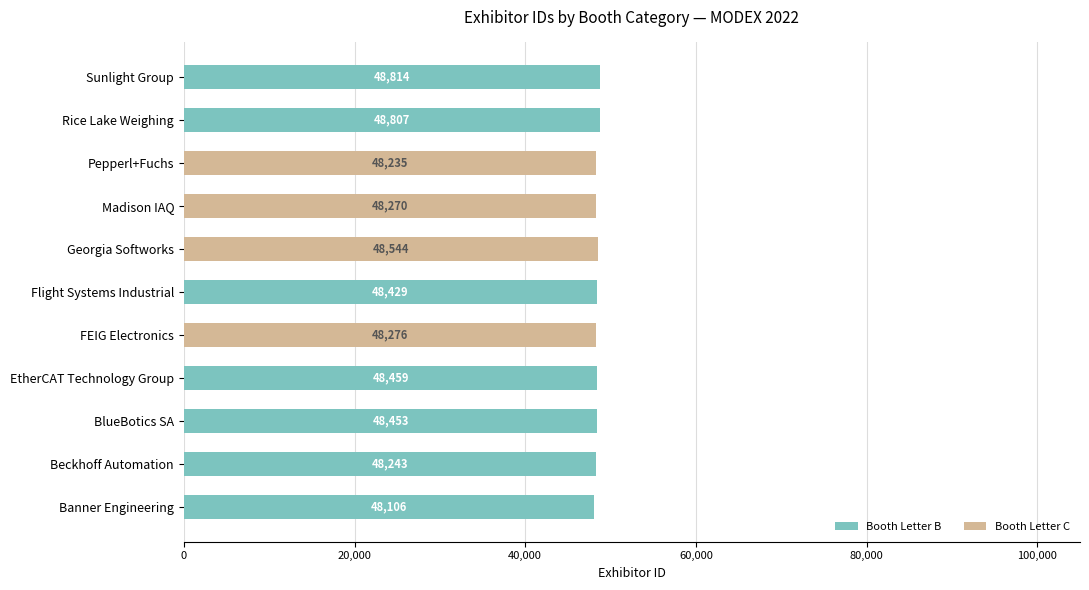

At which category is the sum across all series the highest?

Sunlight Group